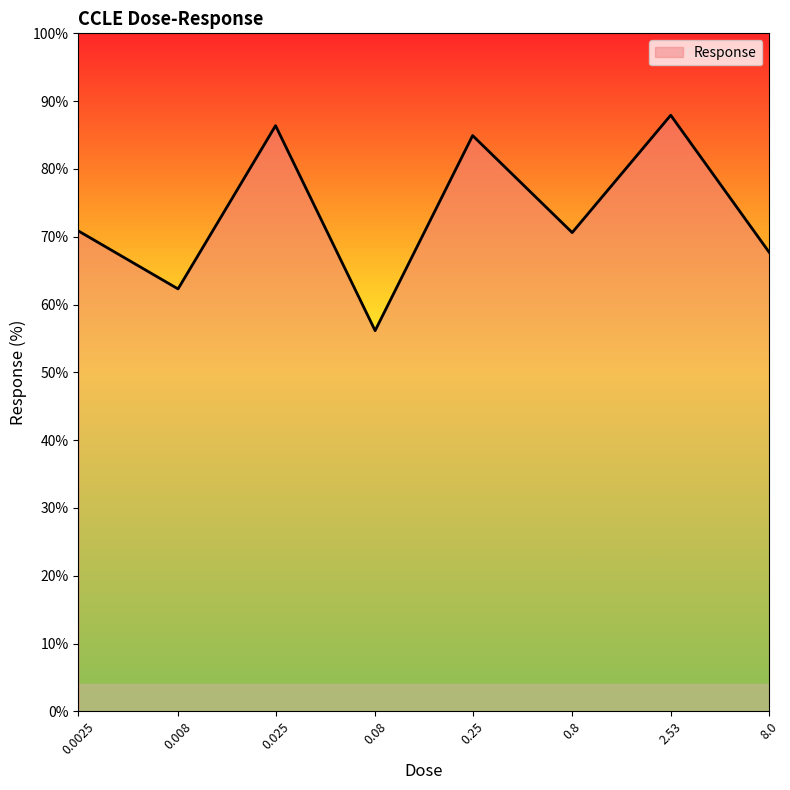

What is the greatest value displayed?

0.9